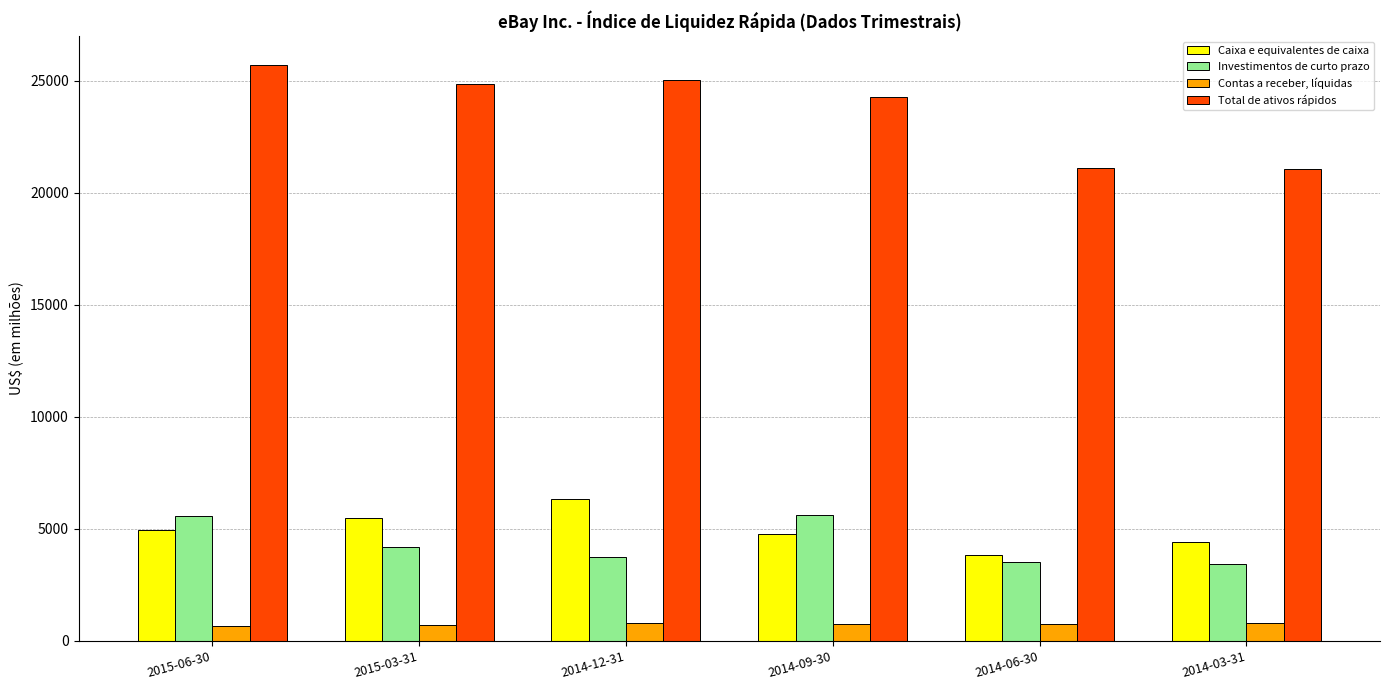

What is the minimum value for Total de ativos rápidos?

21046